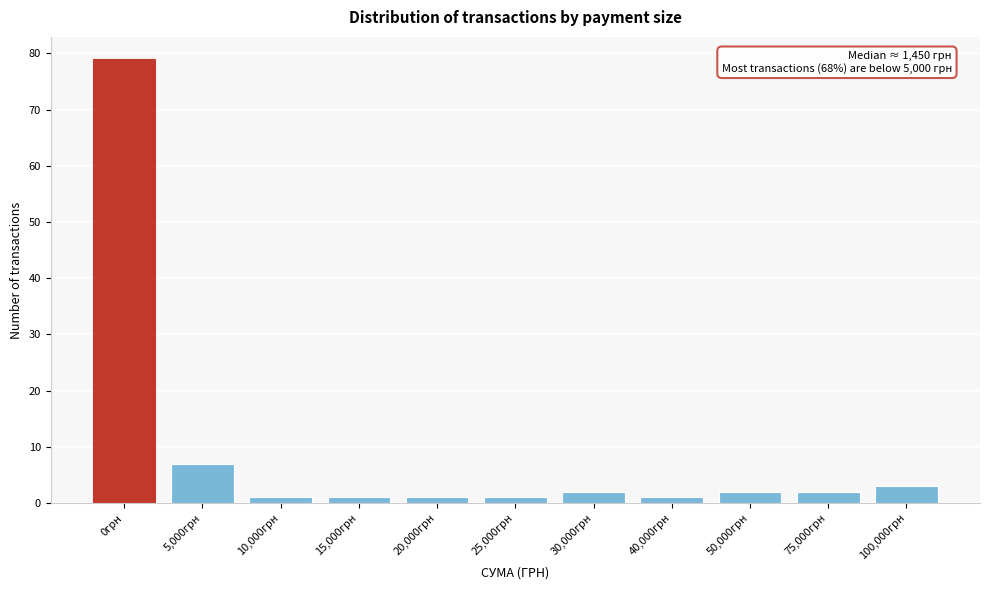

Reading right to left, list all the values displayed in this chart.

3	2	2	1	2	1	1	1	1	7	79